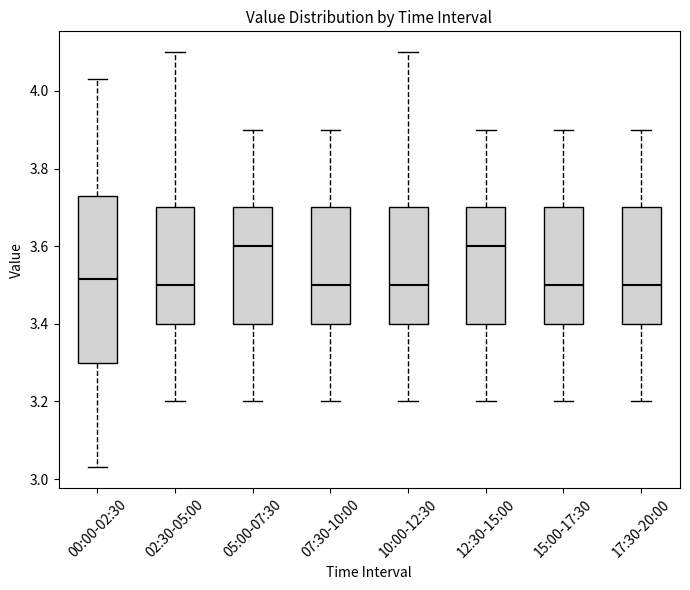

Reading left to right, transcribe this box plot: for each box, give where its median line is, the range the box spans, and where its two whiskers end, as read against the y-axis. The values are not printed on the chart, so give them approximately, as read against the axis.

00:00-02:30: median 3.52, box 3.30 to 3.74, whiskers 3.04 to 4.04
02:30-05:00: median 3.50, box 3.40 to 3.70, whiskers 3.20 to 4.10
05:00-07:30: median 3.60, box 3.40 to 3.70, whiskers 3.20 to 3.90
07:30-10:00: median 3.50, box 3.40 to 3.70, whiskers 3.20 to 3.90
10:00-12:30: median 3.50, box 3.40 to 3.70, whiskers 3.20 to 4.10
12:30-15:00: median 3.60, box 3.40 to 3.70, whiskers 3.20 to 3.90
15:00-17:30: median 3.50, box 3.40 to 3.70, whiskers 3.20 to 3.90
17:30-20:00: median 3.50, box 3.40 to 3.70, whiskers 3.20 to 3.90